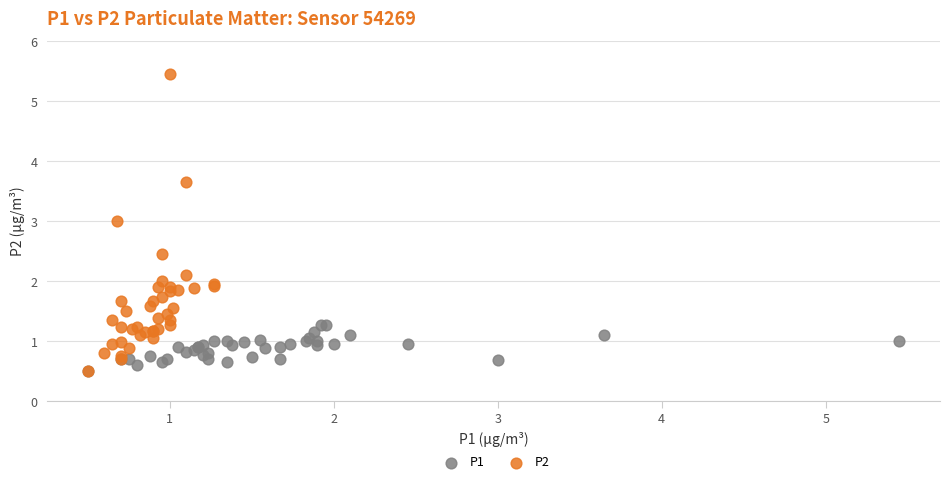

Which series contains the highest Y value?

P2